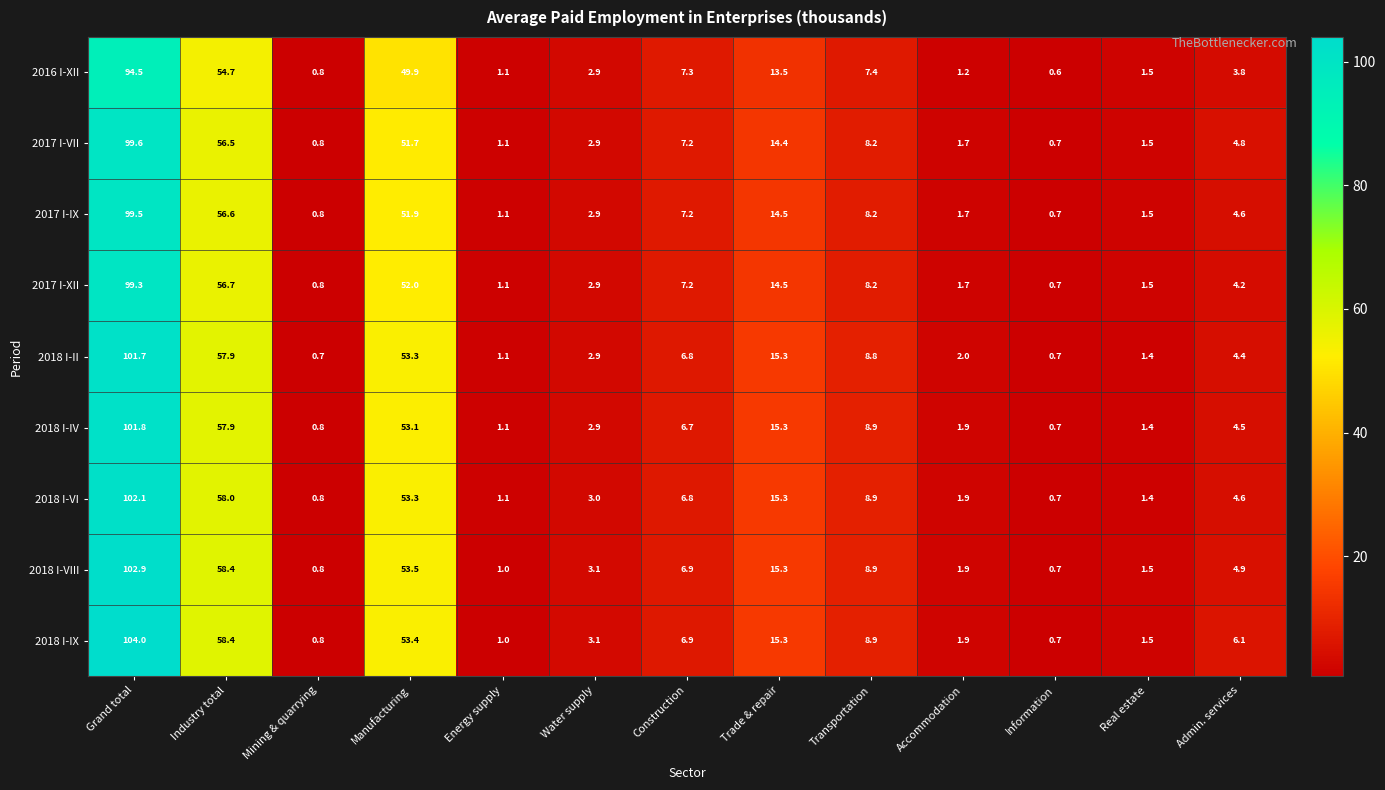

At which label is 2016 I-XII closest to 47?

Manufacturing